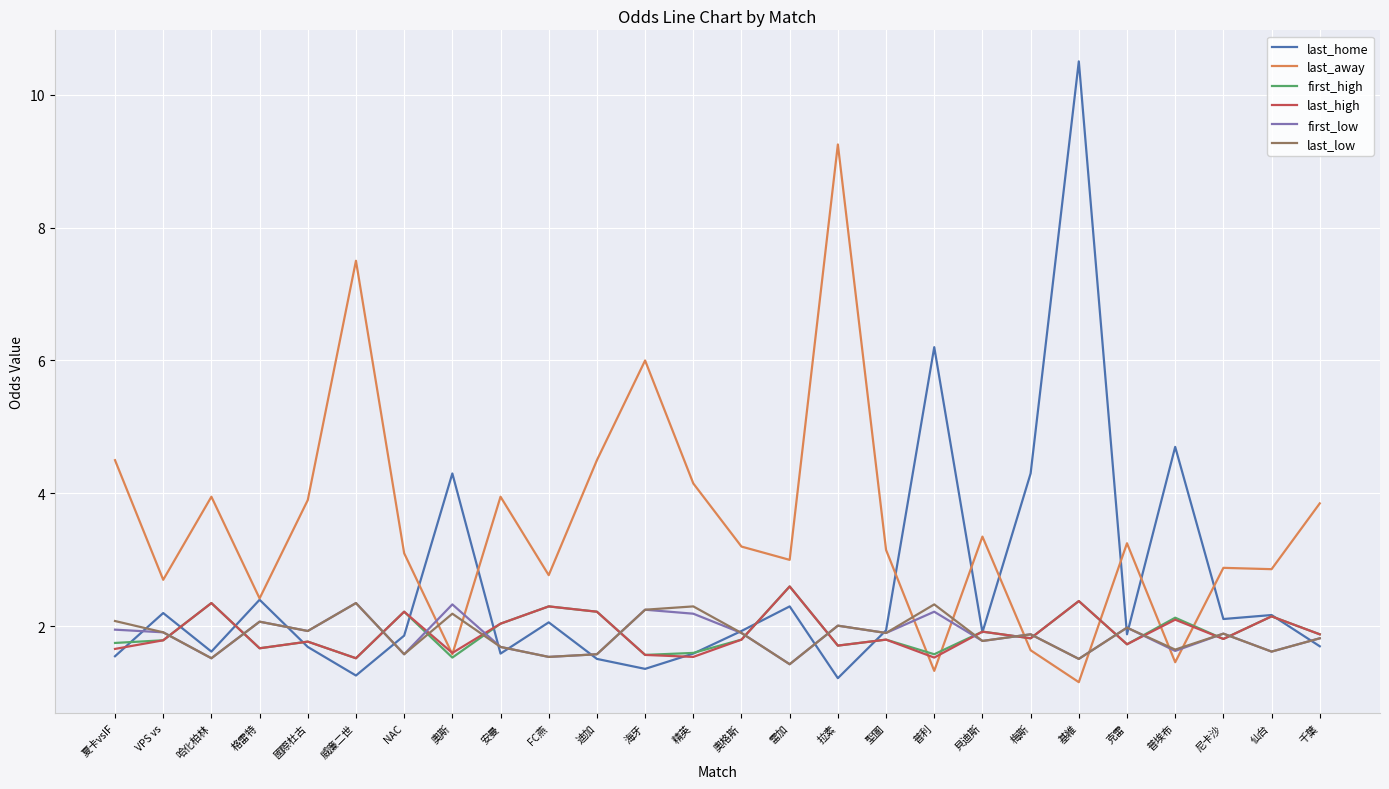

What are all the series names shown in the legend?

last_home, last_away, first_high, last_high, first_low, last_low